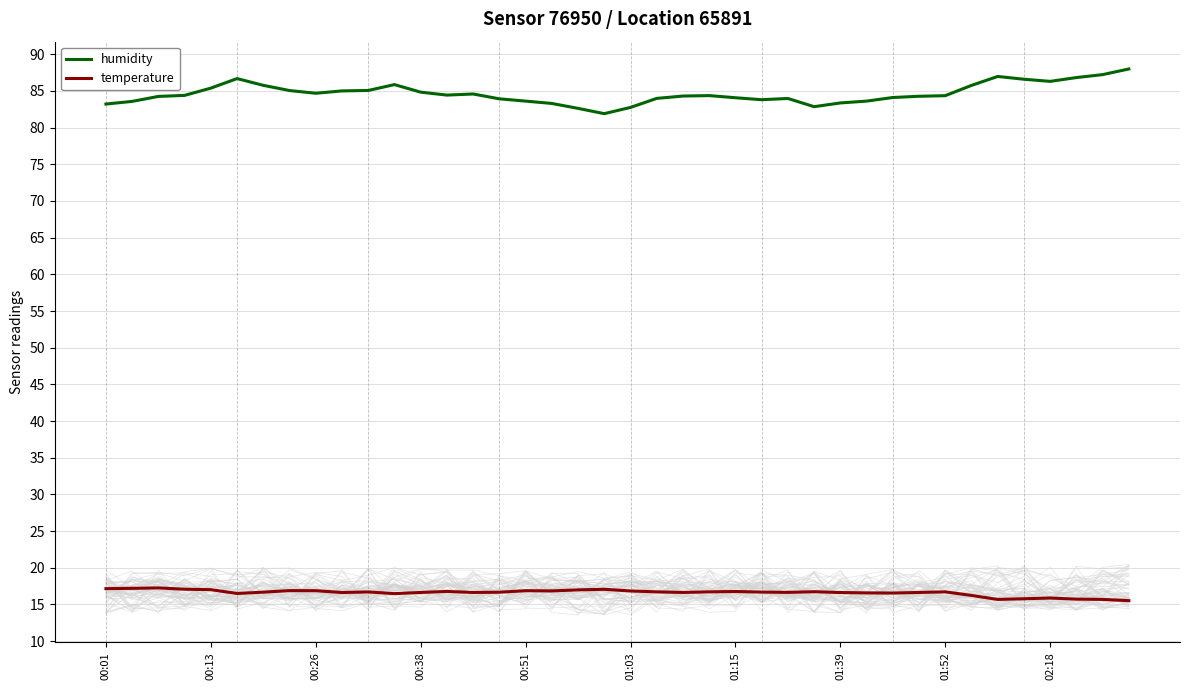

What is the minimum value shown in the chart?

15.5